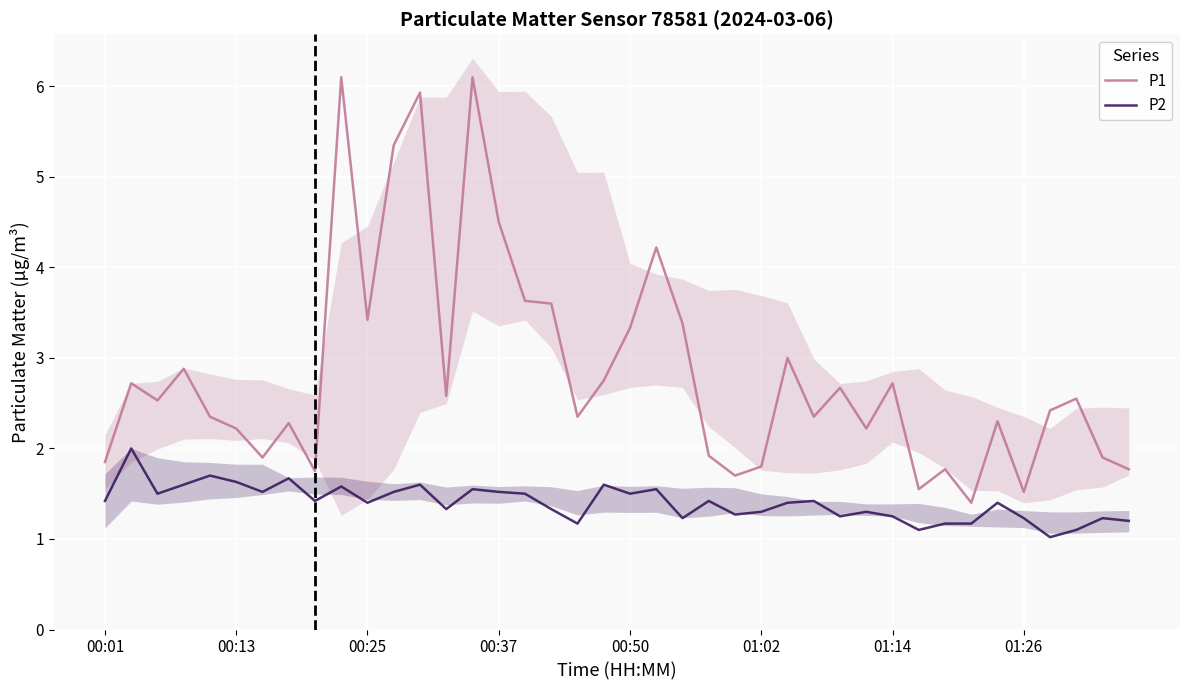

What is the sum of the P1 values at 37 and 14?

8.6